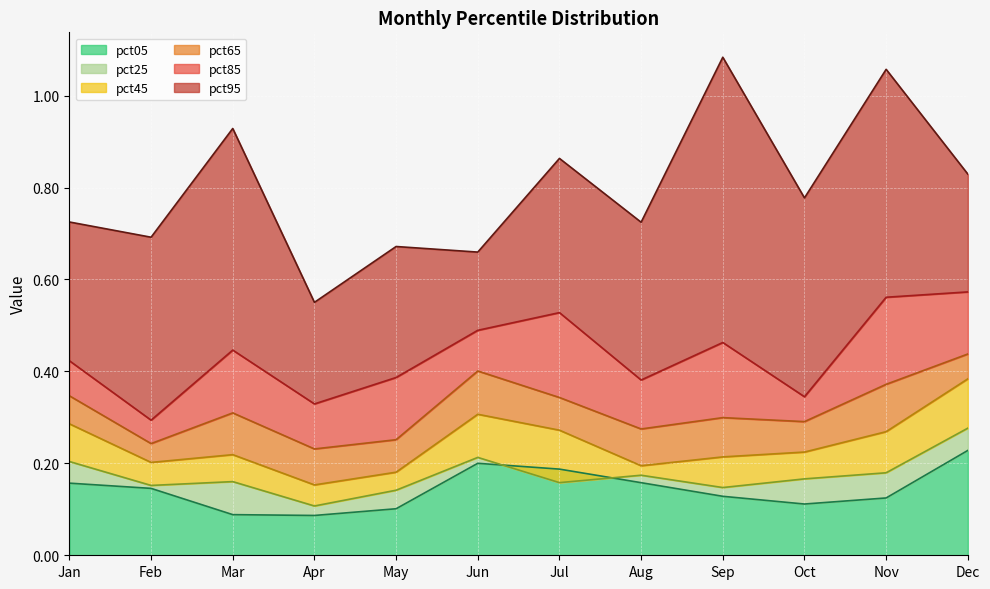

True or false: pct45 has more than 1 interior local peaks.

True